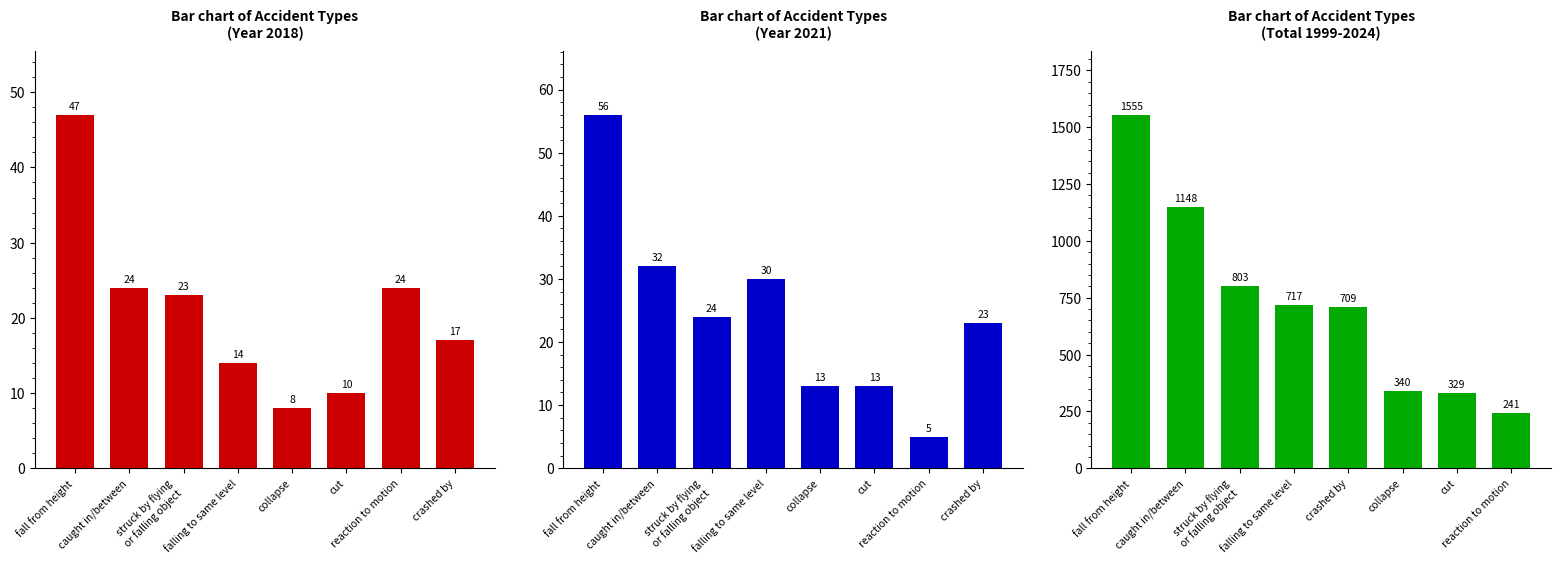

Where is the data nearest to the value 898?

struck by flying
or falling object